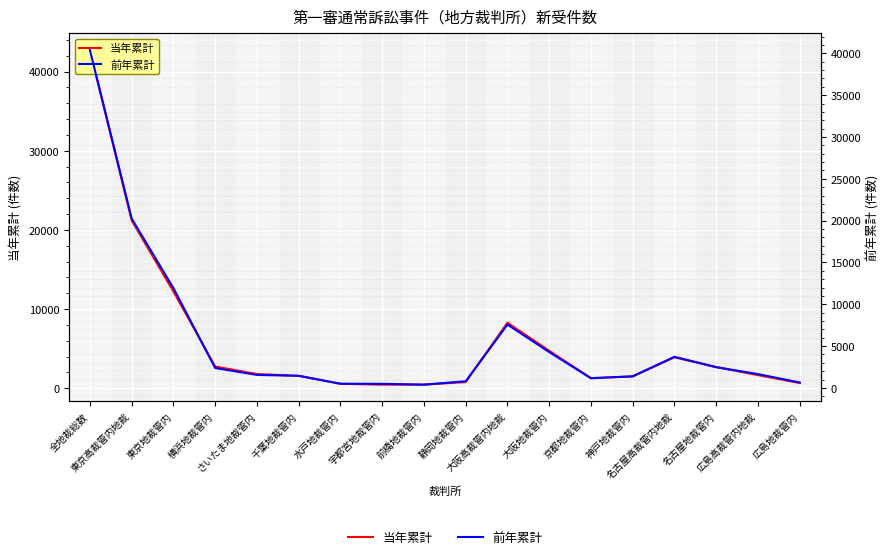

What is the label of the 6th point from the left?

千葉地裁管内